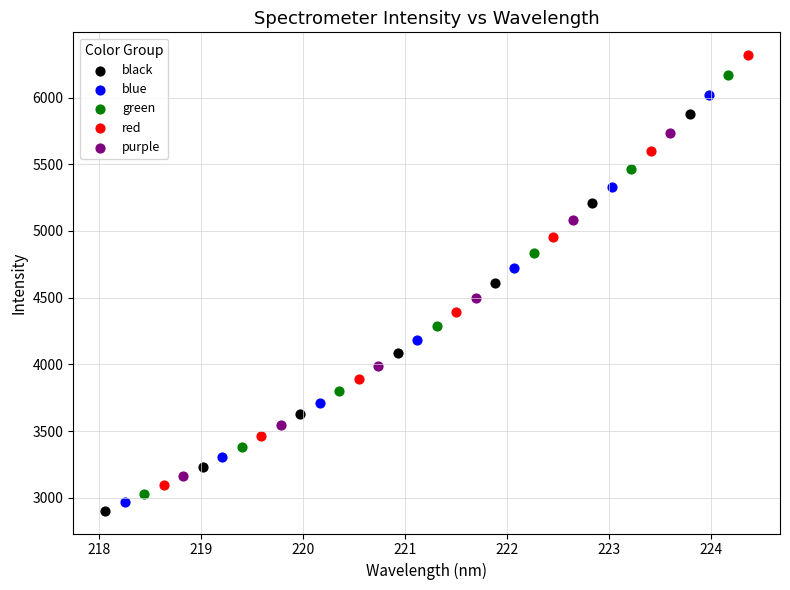

Which series contains the highest Y value?

red